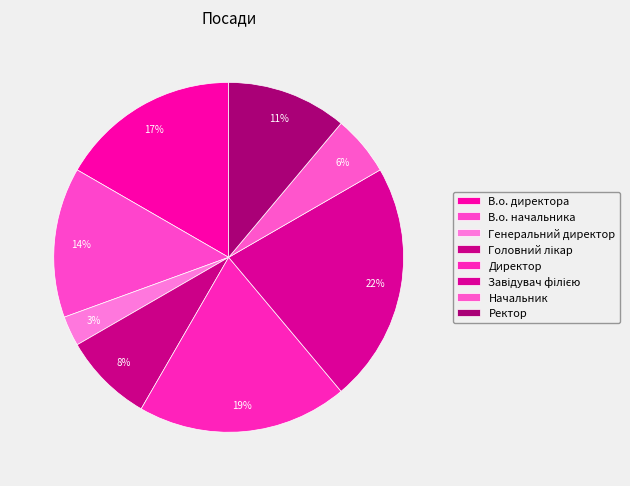

To the nearest percent, what is the difference between the В.о. директора and Завідувач філією slice percentages?

6%